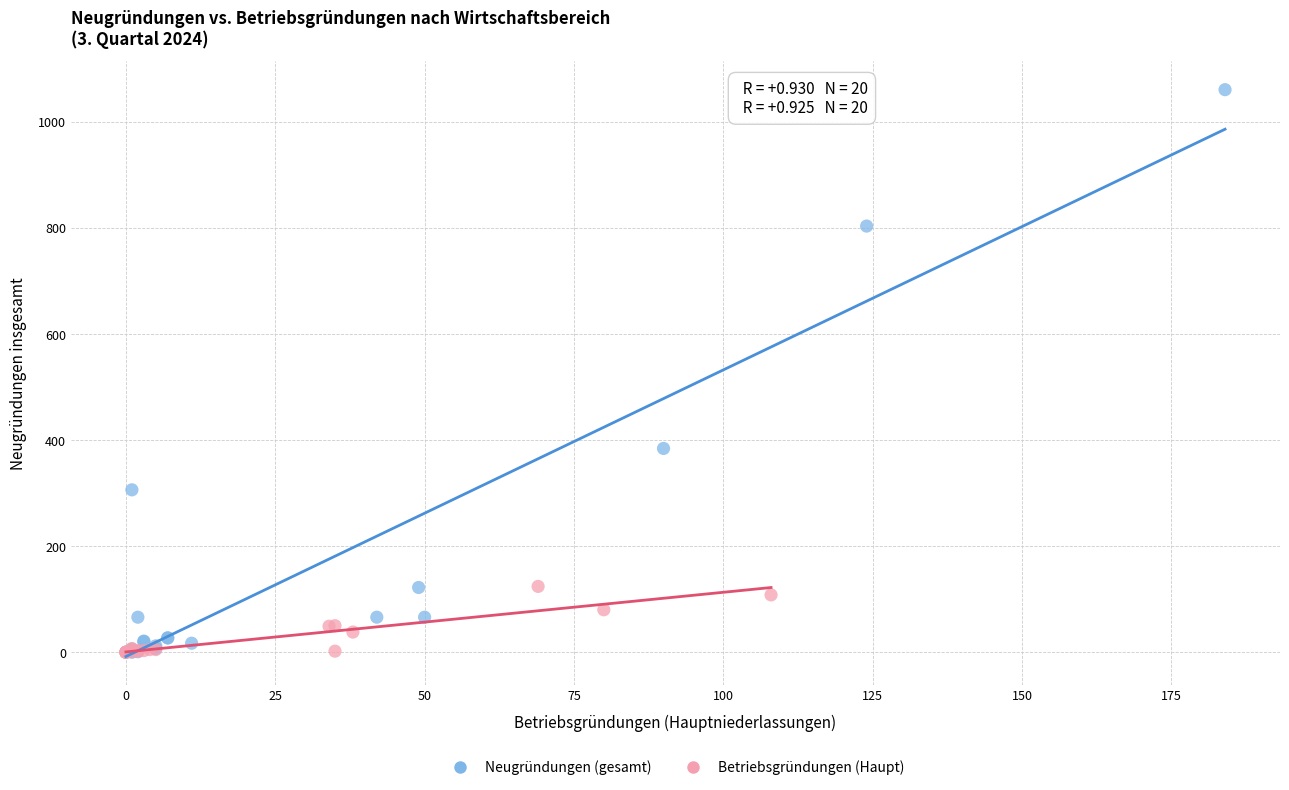

Which series contains the highest Y value?

Neugründungen (gesamt)